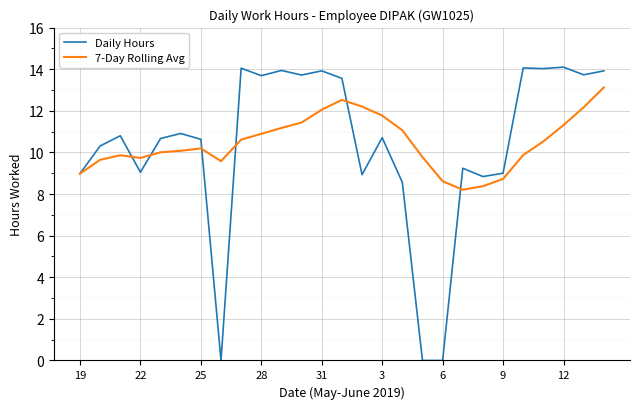

What is the minimum value for 7-Day Rolling Avg?

8.2